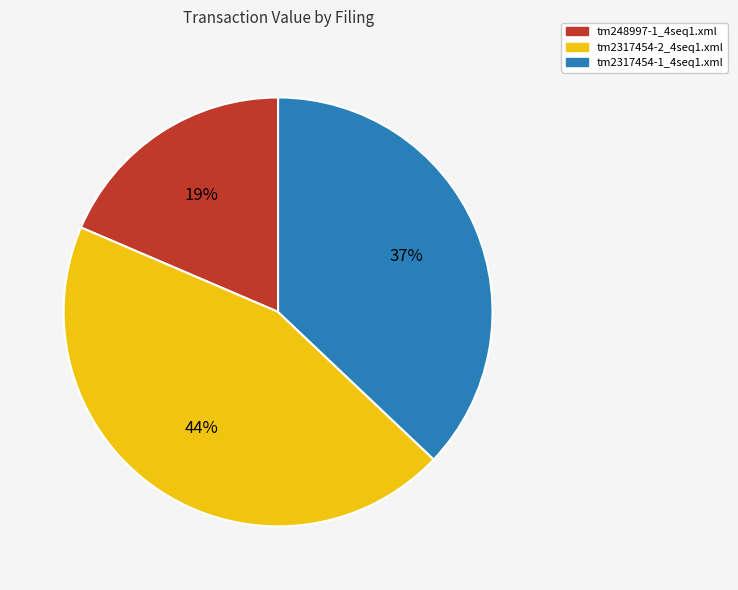

What is the largest slice in the pie chart?

tm2317454-2_4seq1.xml